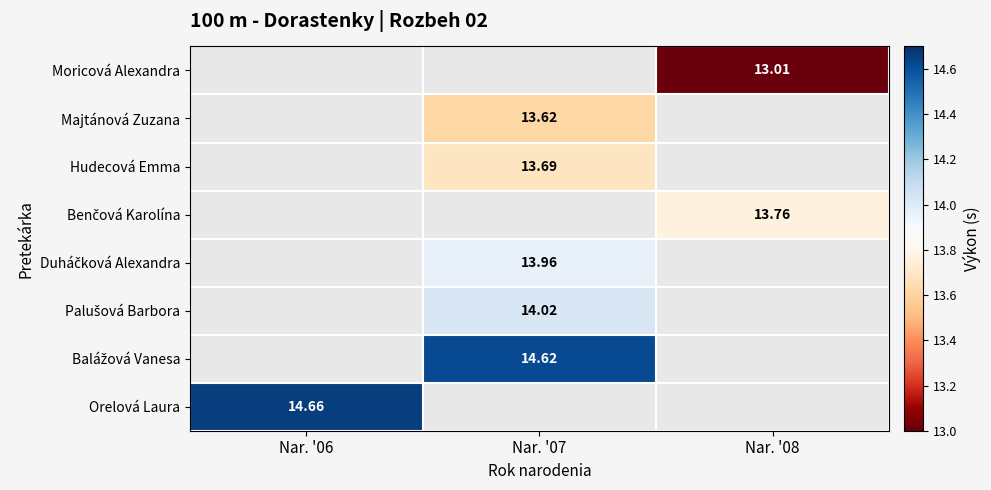

The Palušová Barbora series shows 8.4 at Nar. '07. True or false?

False